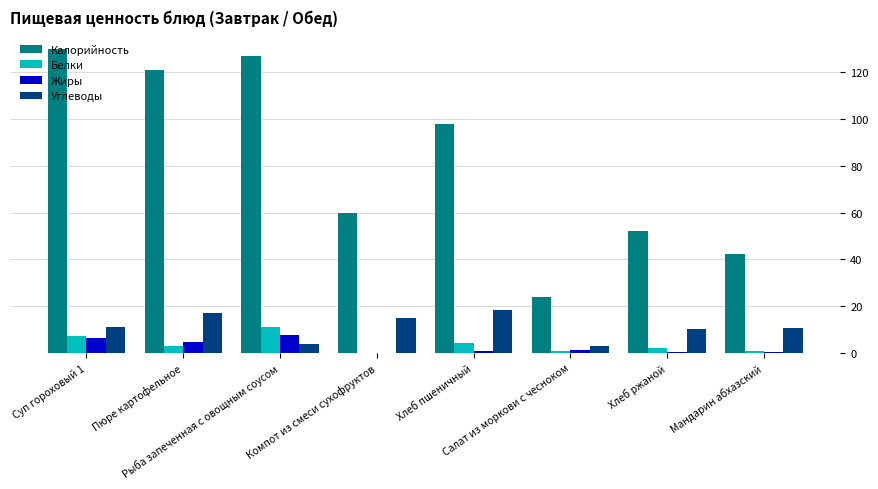

The value of Белки at Пюре картофельное is 2.8. True or false?

True